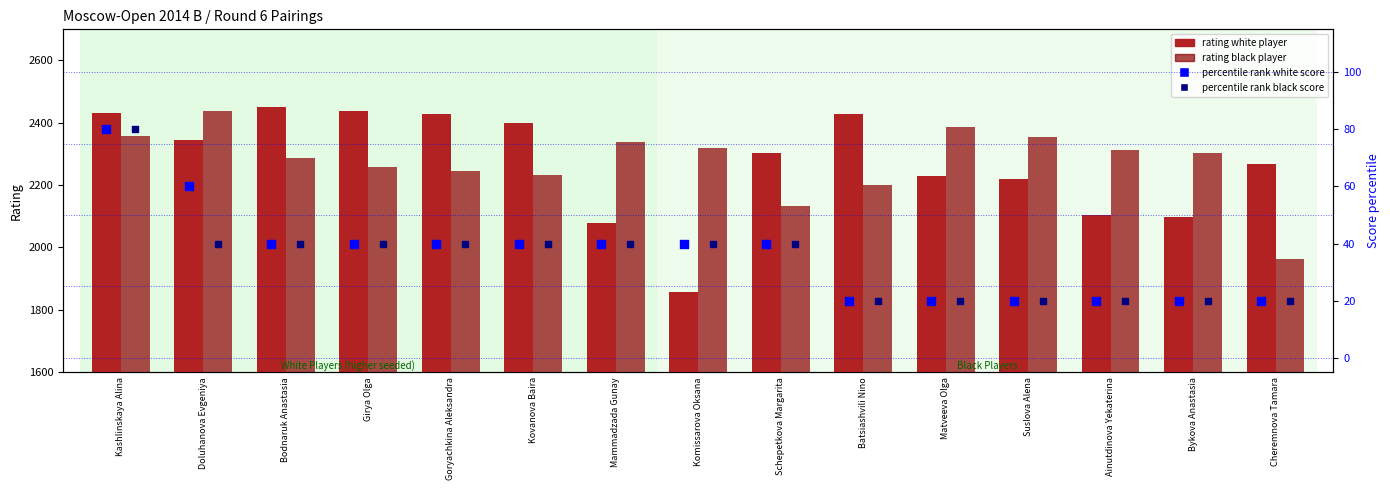

Which series has the largest total across all categories?

rating black player